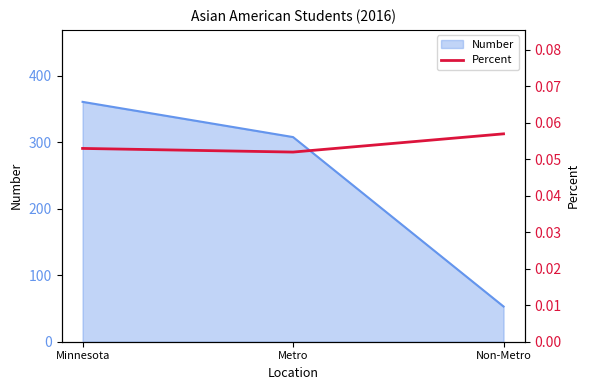

The chart shows a value of 0.1 at Minnesota. True or false?

True